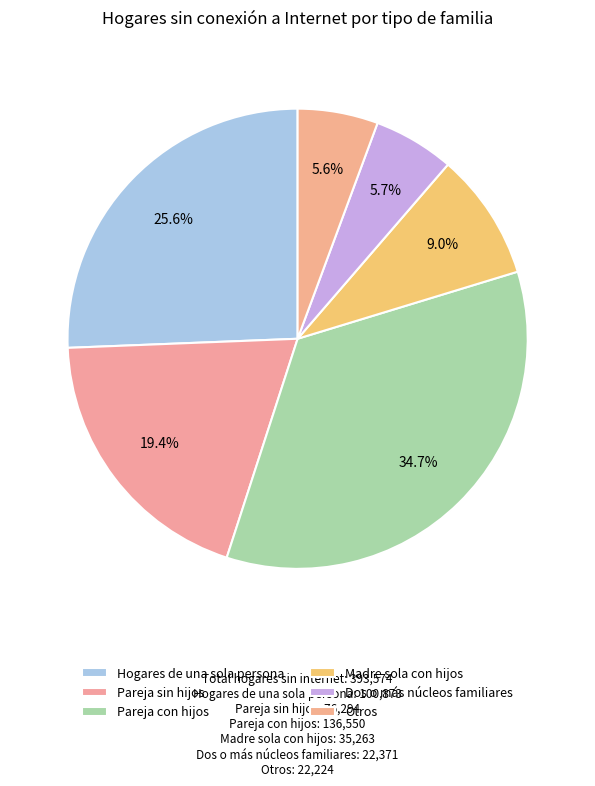

How many slices are in this pie chart?

6